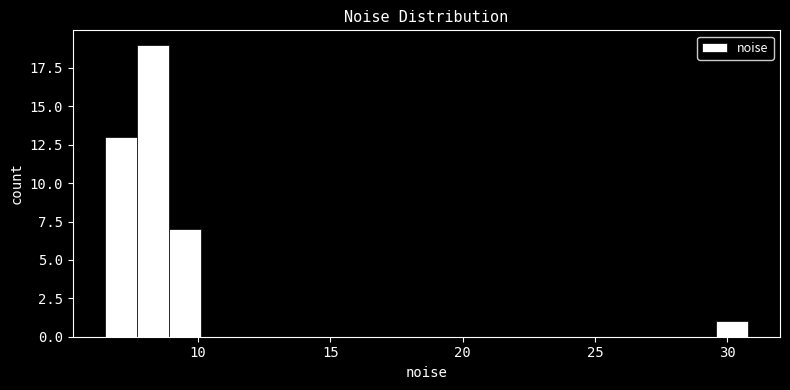

Read against the x-axis, roughly where is the centre of the tallest bar?

8.5